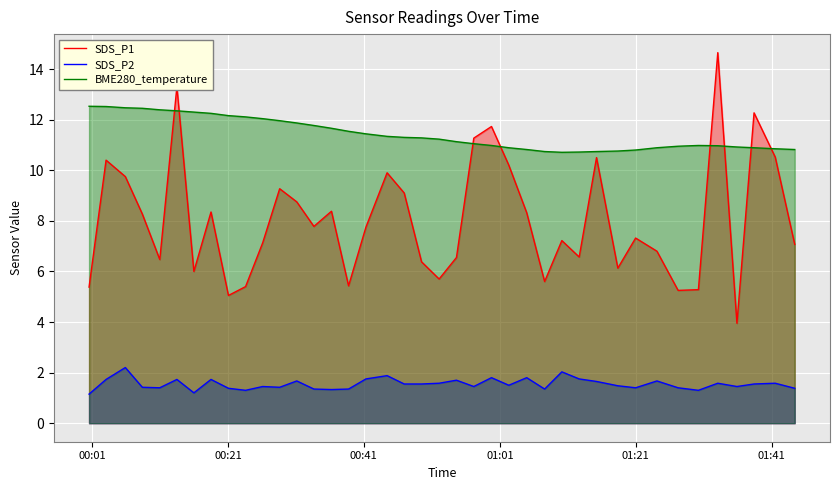

Which series has the largest total across all categories?

BME280_temperature